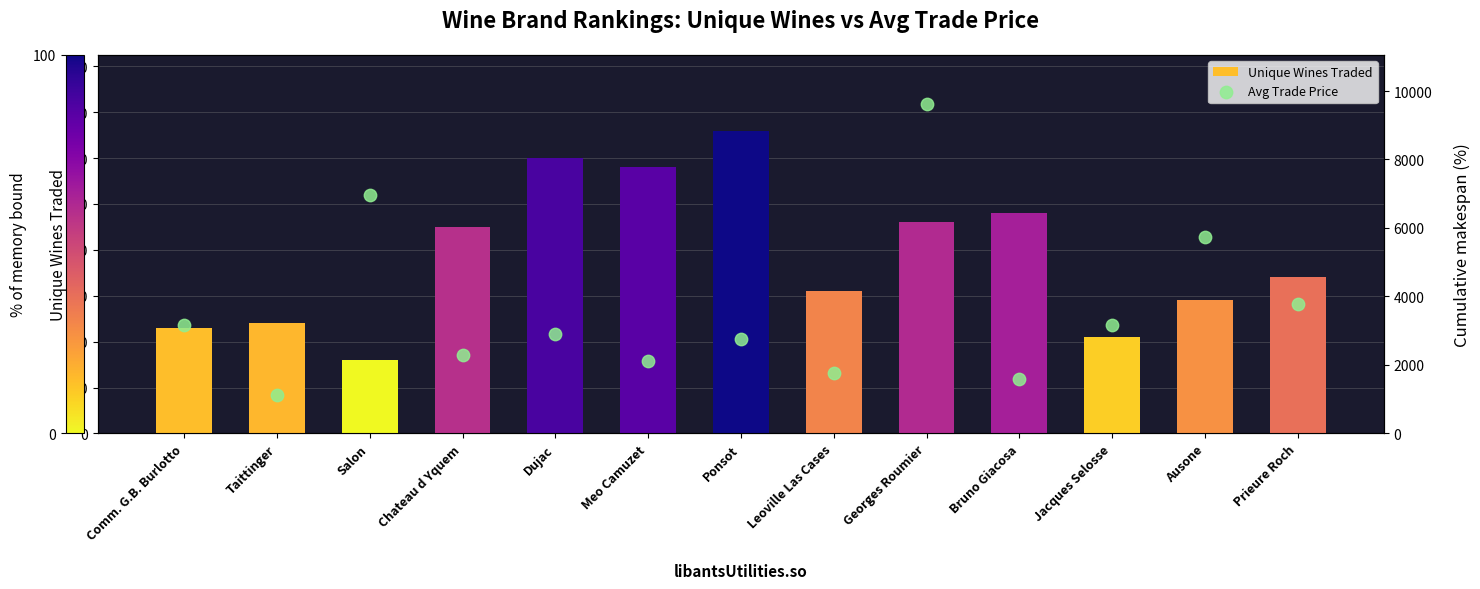

Which series reaches the maximum Y coordinate?

Avg Trade Price